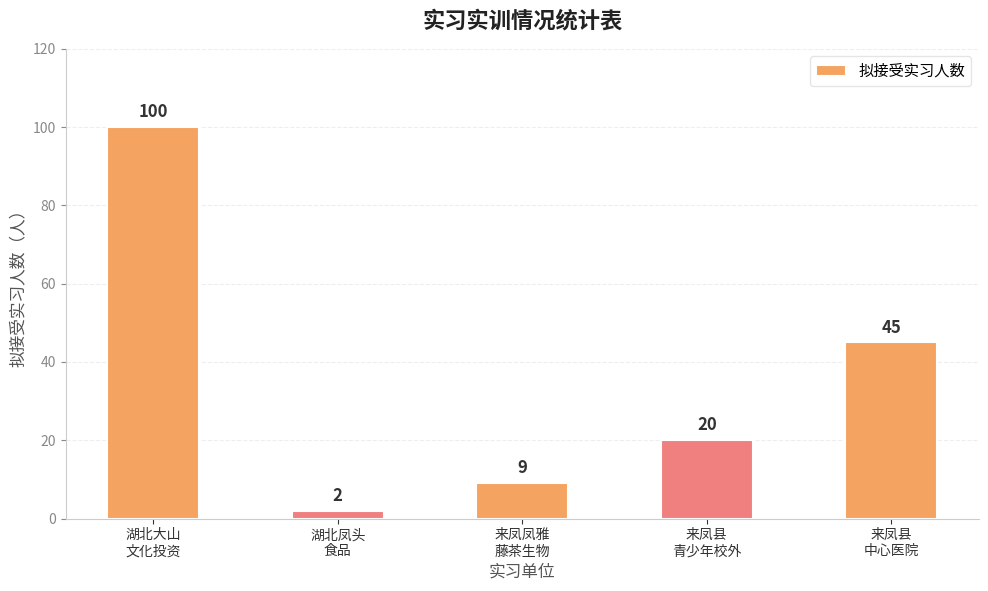

Are the bars horizontal?

No